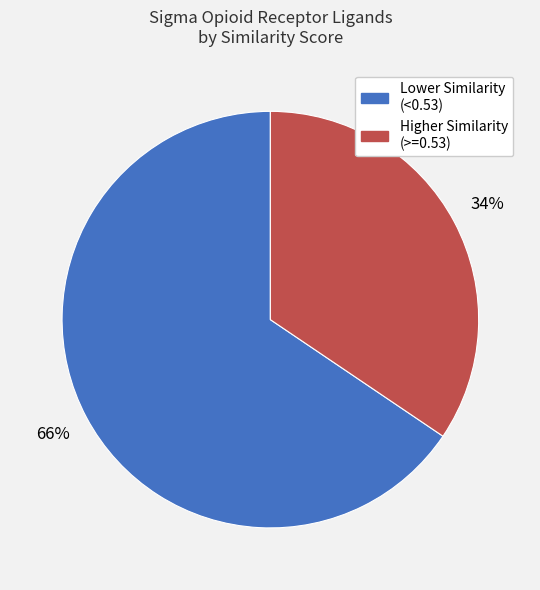

Count the number of slices in the pie.

2